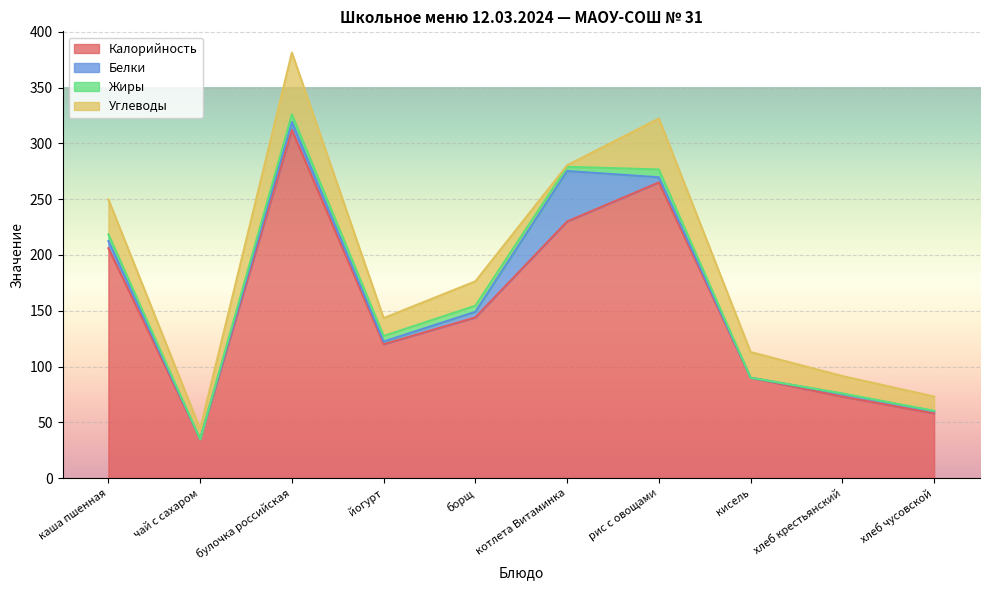

What is the total value across all series at каша пшенная?

249.7